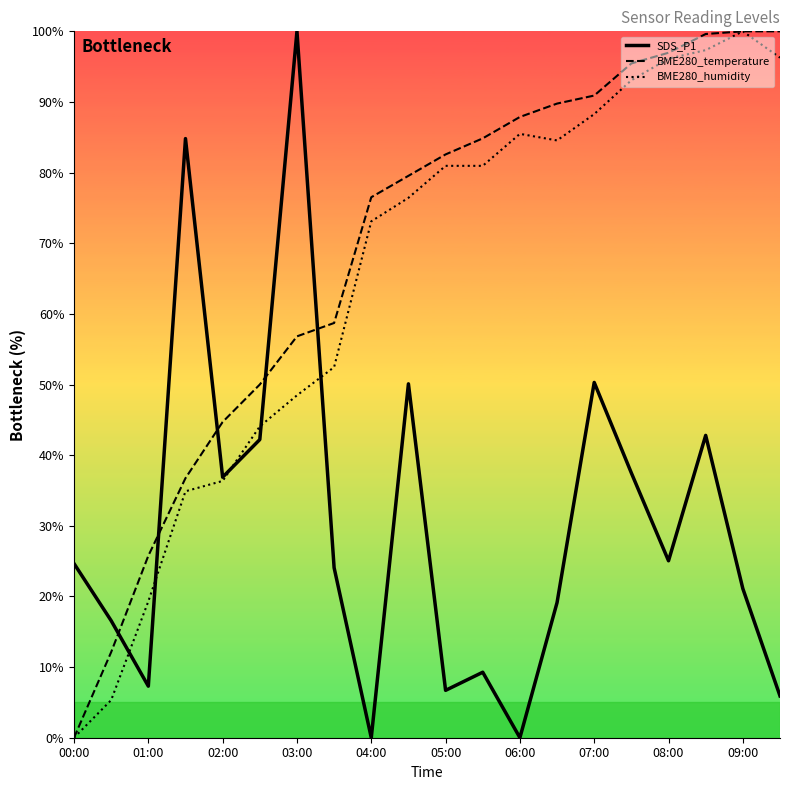

Count the number of data series in this chart.

3